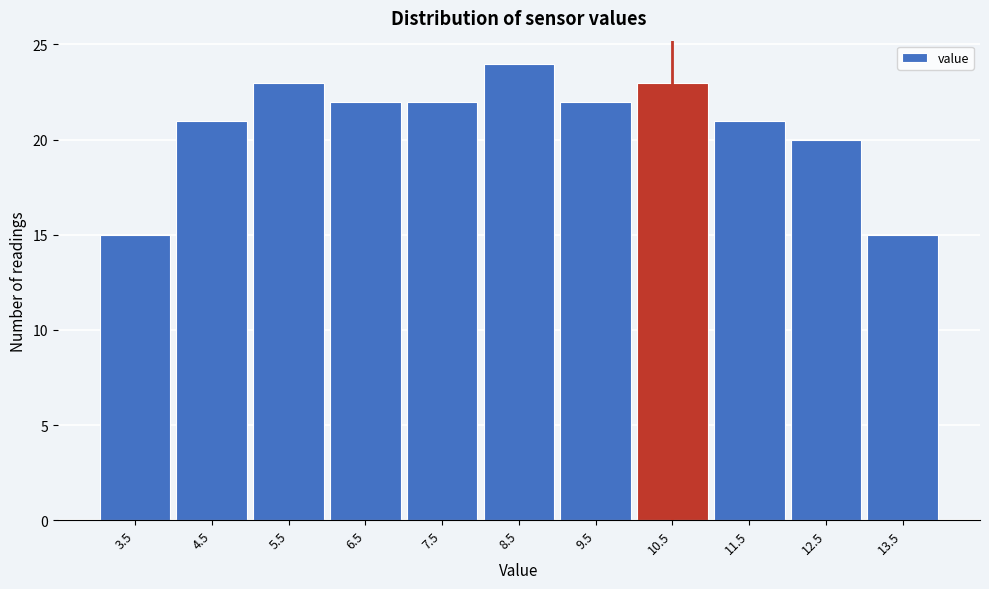

Reading right to left, list all the values displayed in this chart.

13.5=15	12.5=20	11.5=21	10.5=23	9.5=22	8.5=24	7.5=22	6.5=22	5.5=23	4.5=21	3.5=15